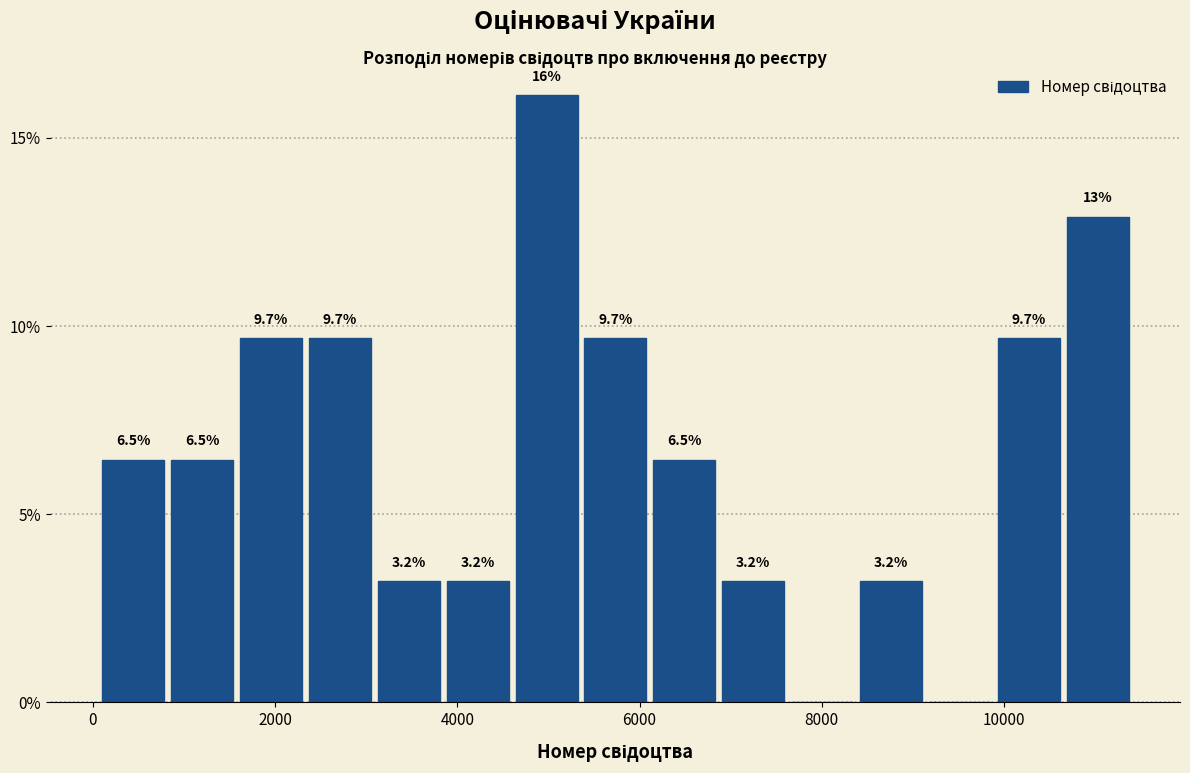

Read against the x-axis, roughly where is the centre of the tallest bar?

5000